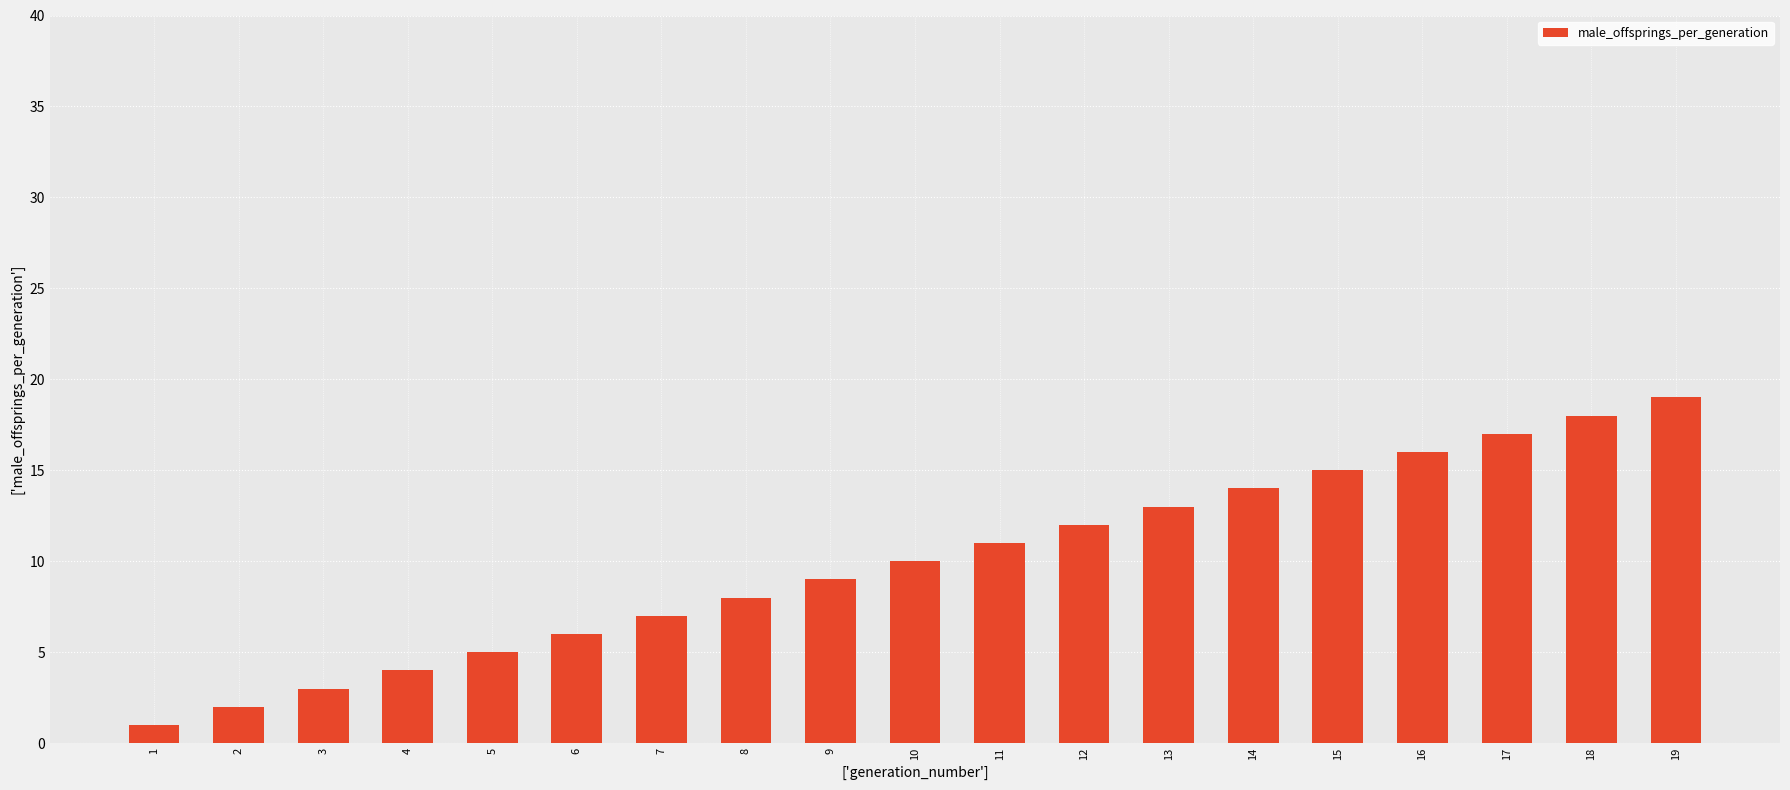

Rank the categories by value from highest to lowest.

19, 18, 17, 16, 15, 14, 13, 12, 11, 10, 9, 8, 7, 6, 5, 4, 3, 2, 1